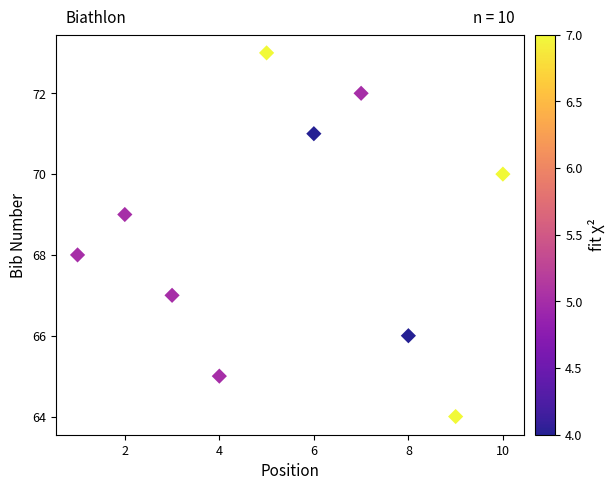

What is the range of X values (max minus min)?

9